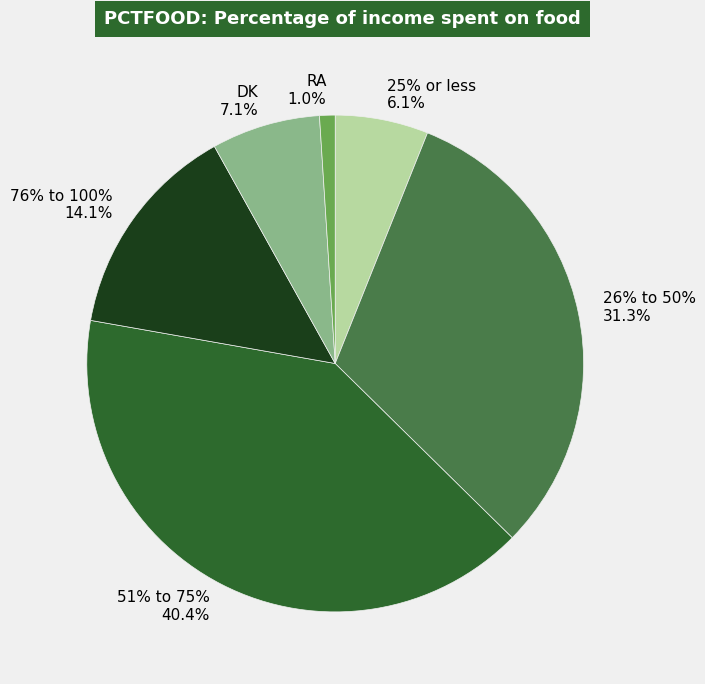

Which slice is the largest?

51% to 75%